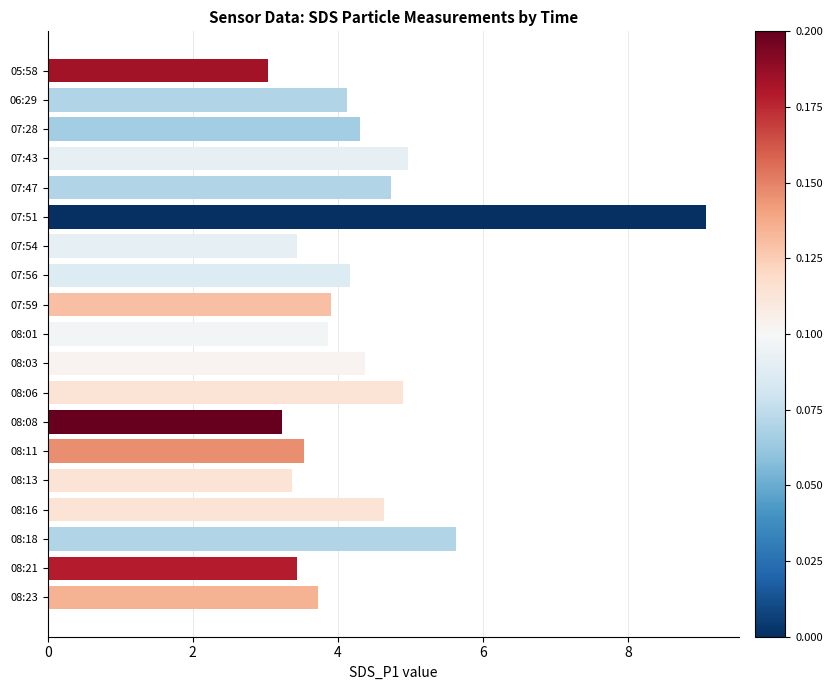

What is the difference between the maximum and second lowest values?

5.8